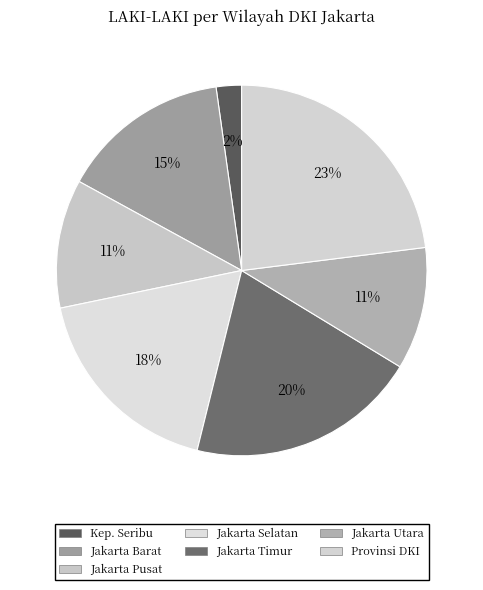

To the nearest percent, what is the average slice percentage?

14%